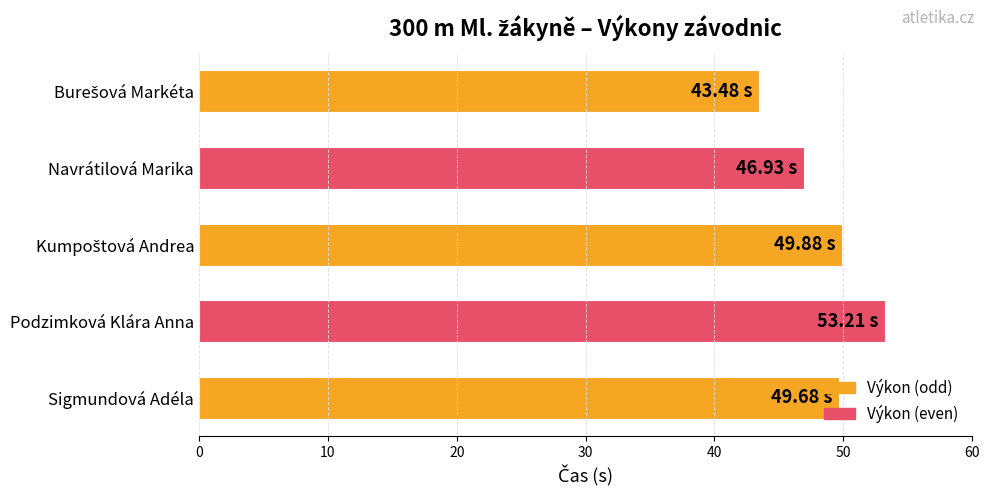

Which category has the highest value across all series?

Podzimková Klára Anna